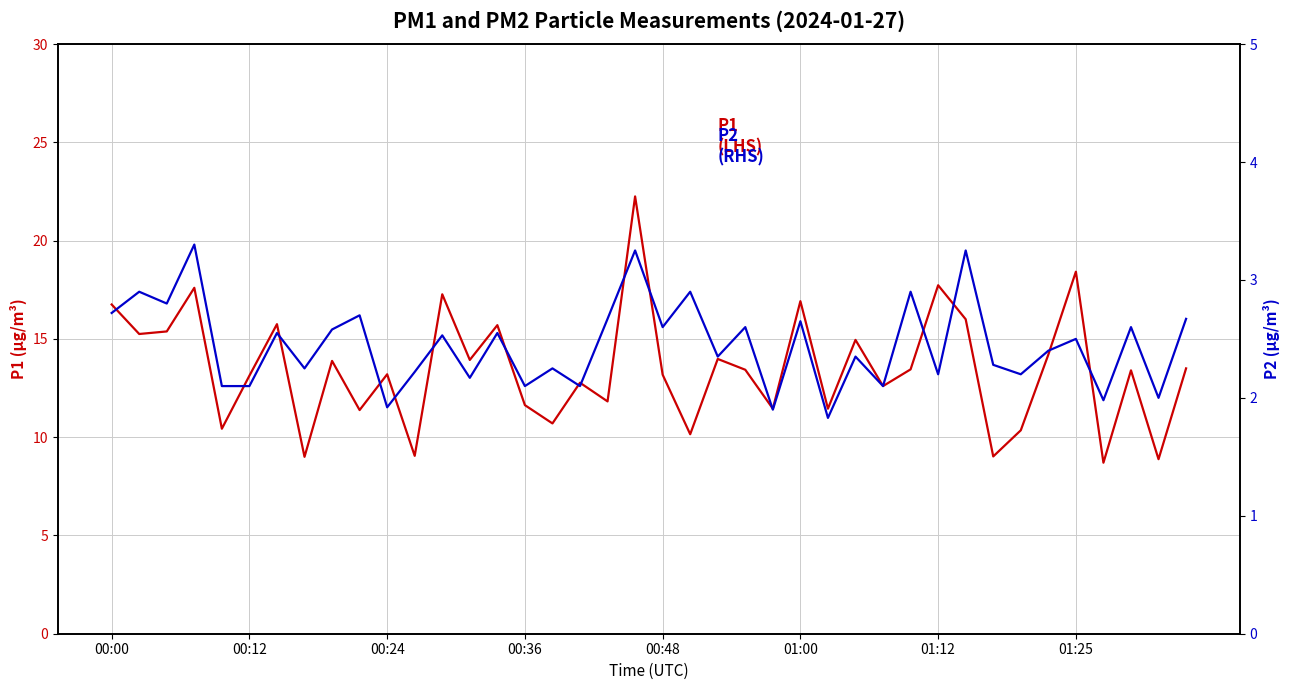

Which series has the largest total across all categories?

P1 (LHS)